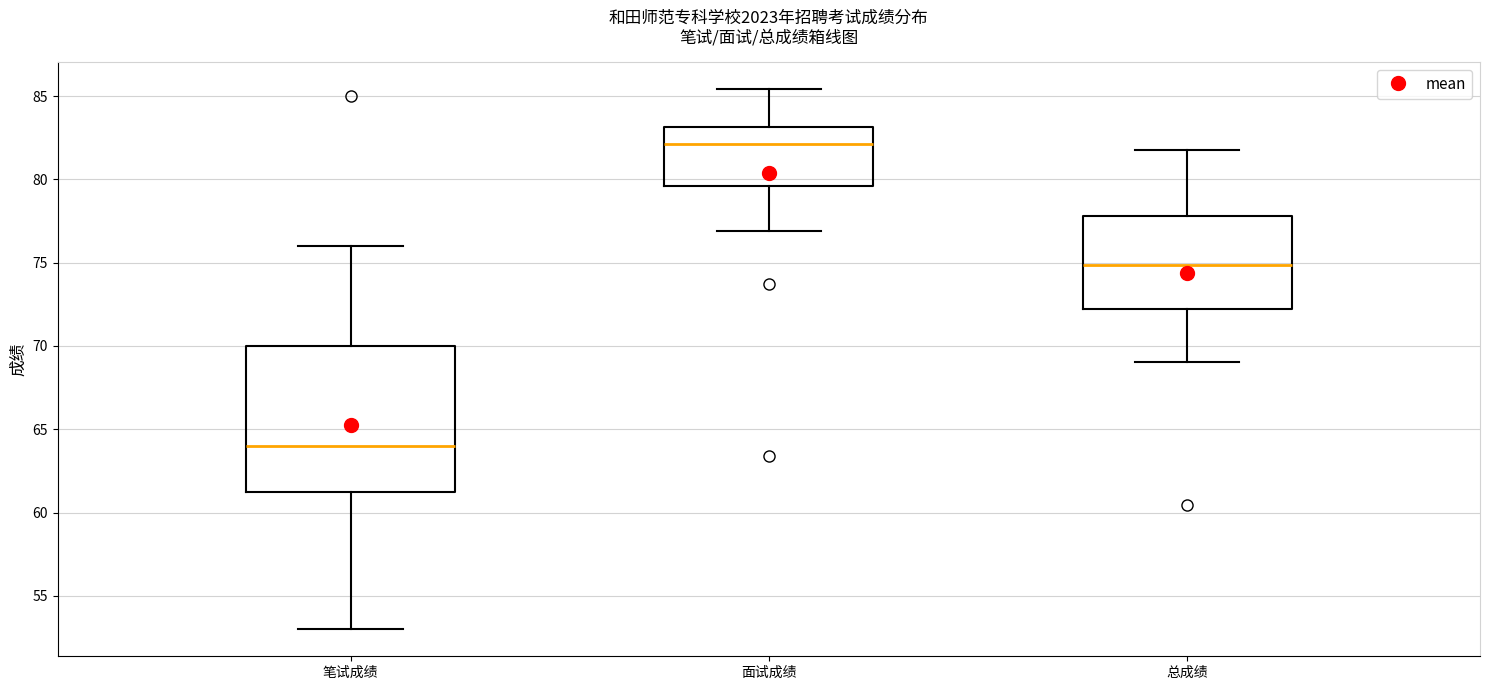

Which box has the lowest median line?

笔试成绩